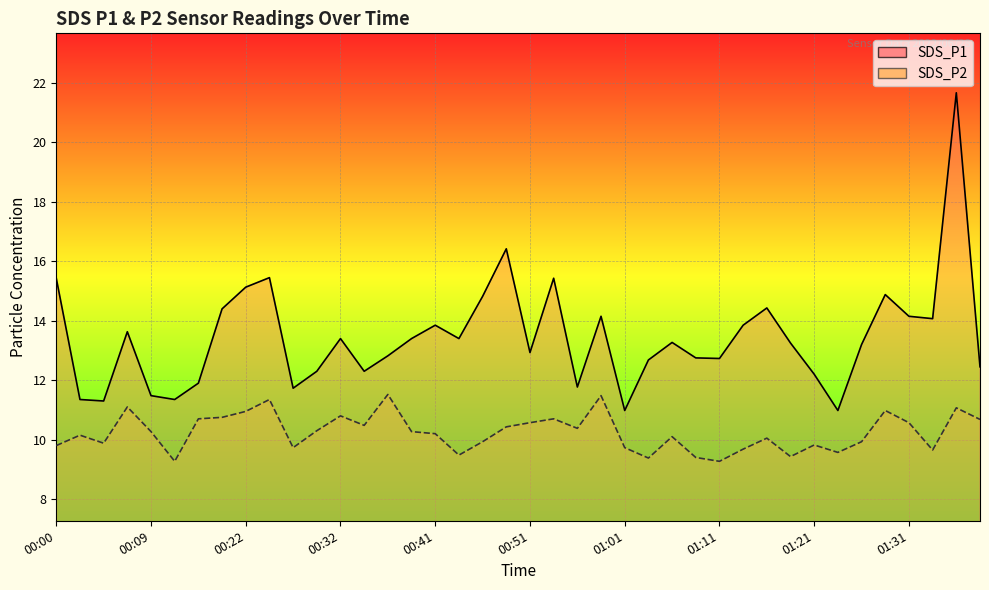

At which label does SDS_P1 first exceed 13?

00:00